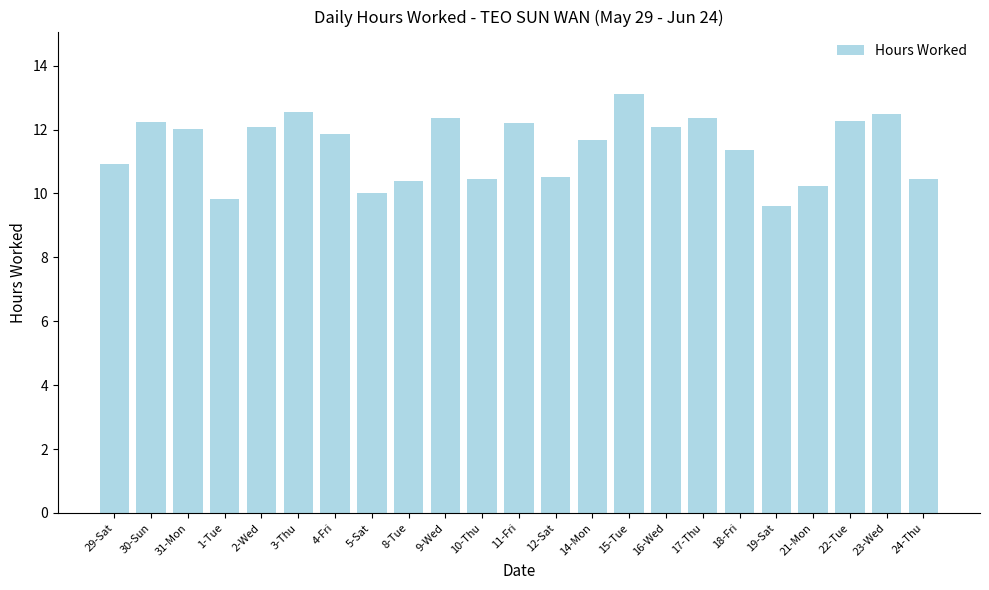

Approximately how many times larger is the value at 31-Mon compared to 1-Tue?

1.2